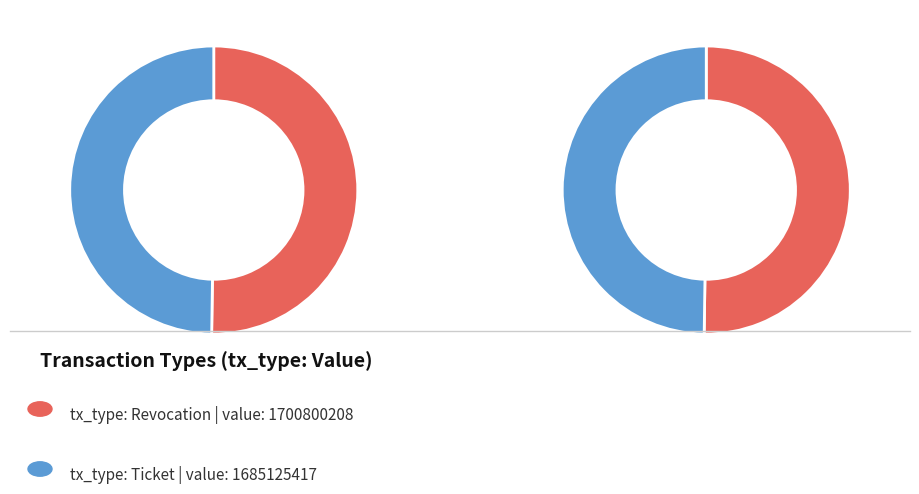

What percentage is the Ticket slice, to the nearest percent?

50%